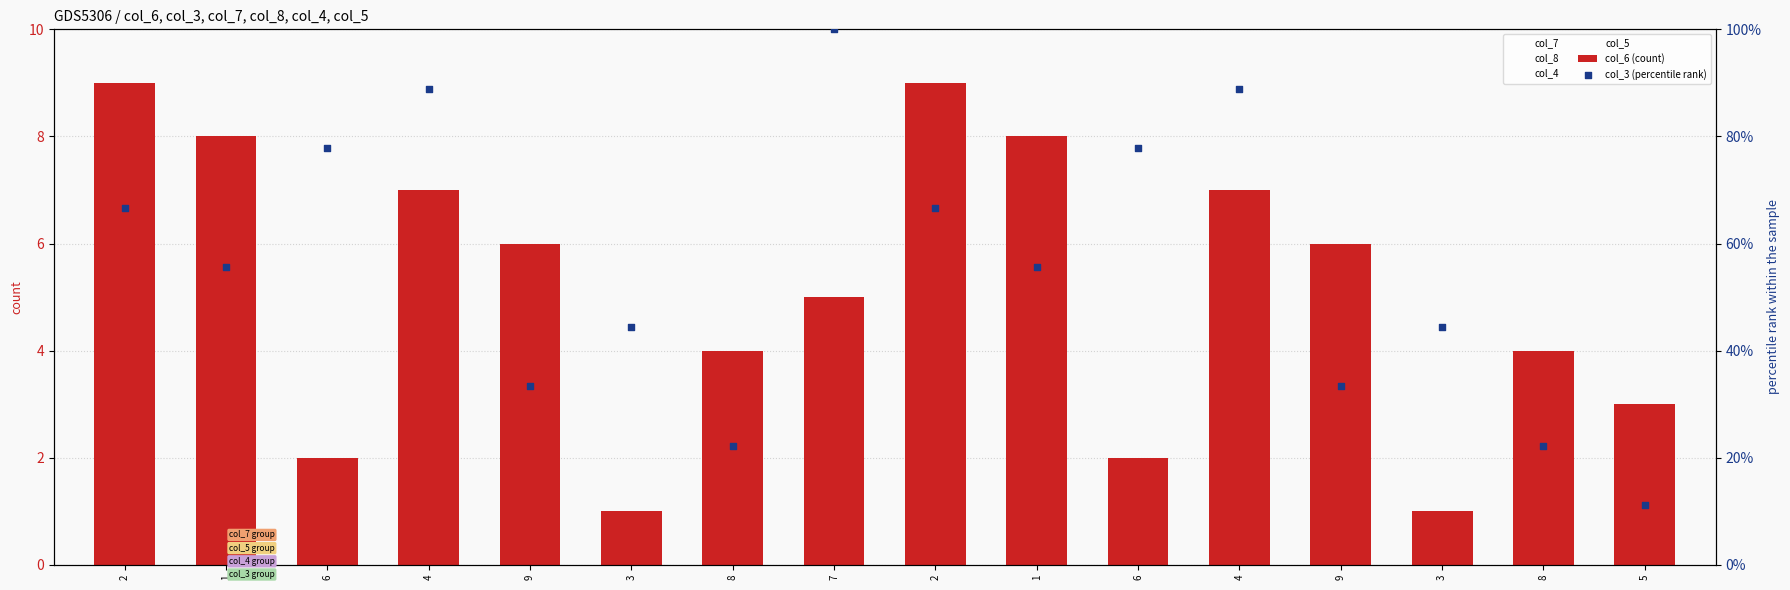

At how many categories does at least one series exceed 22?

15